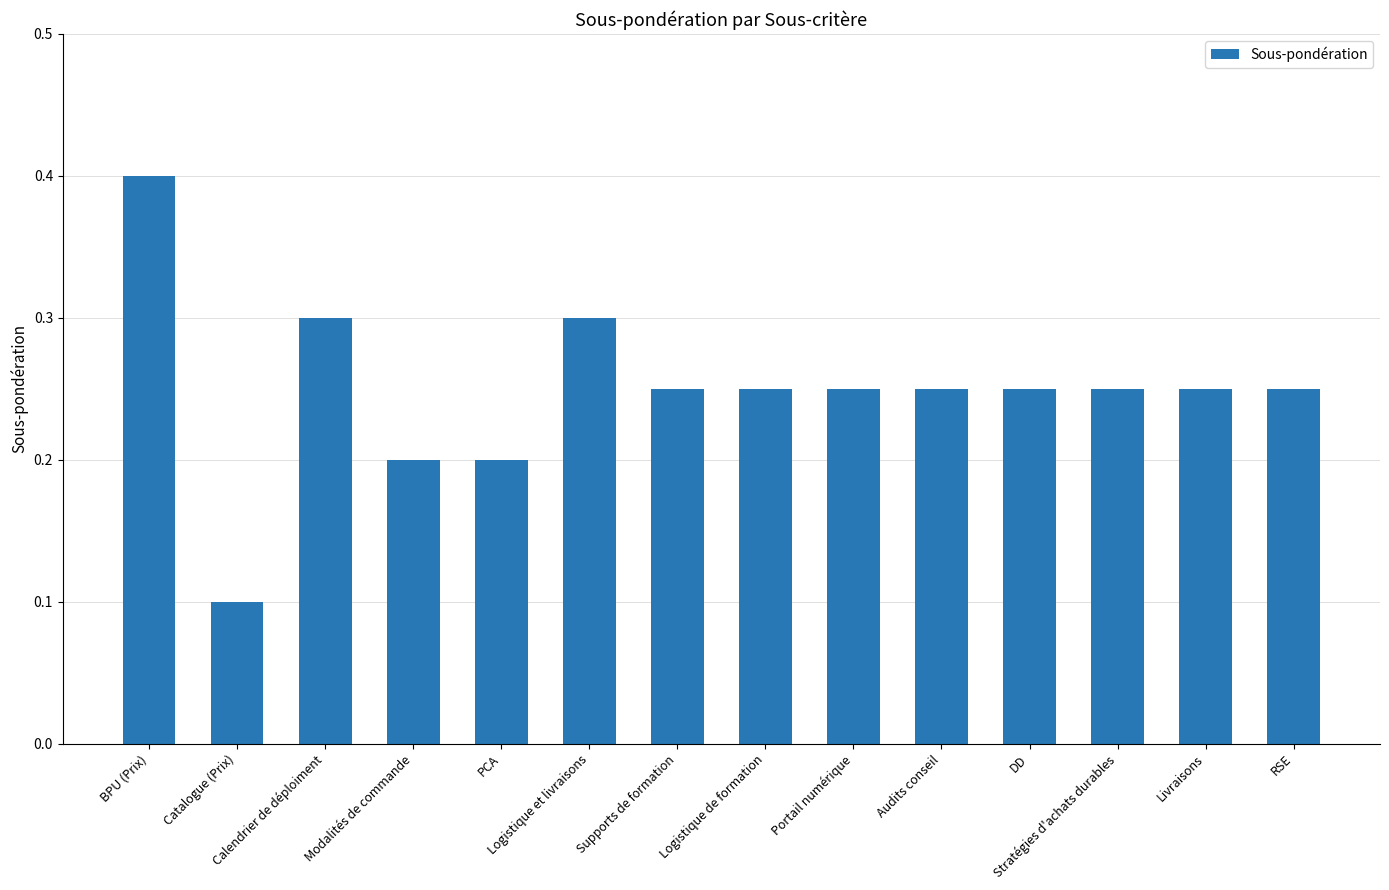

What is the value of the 1st bar from the left?

0.4